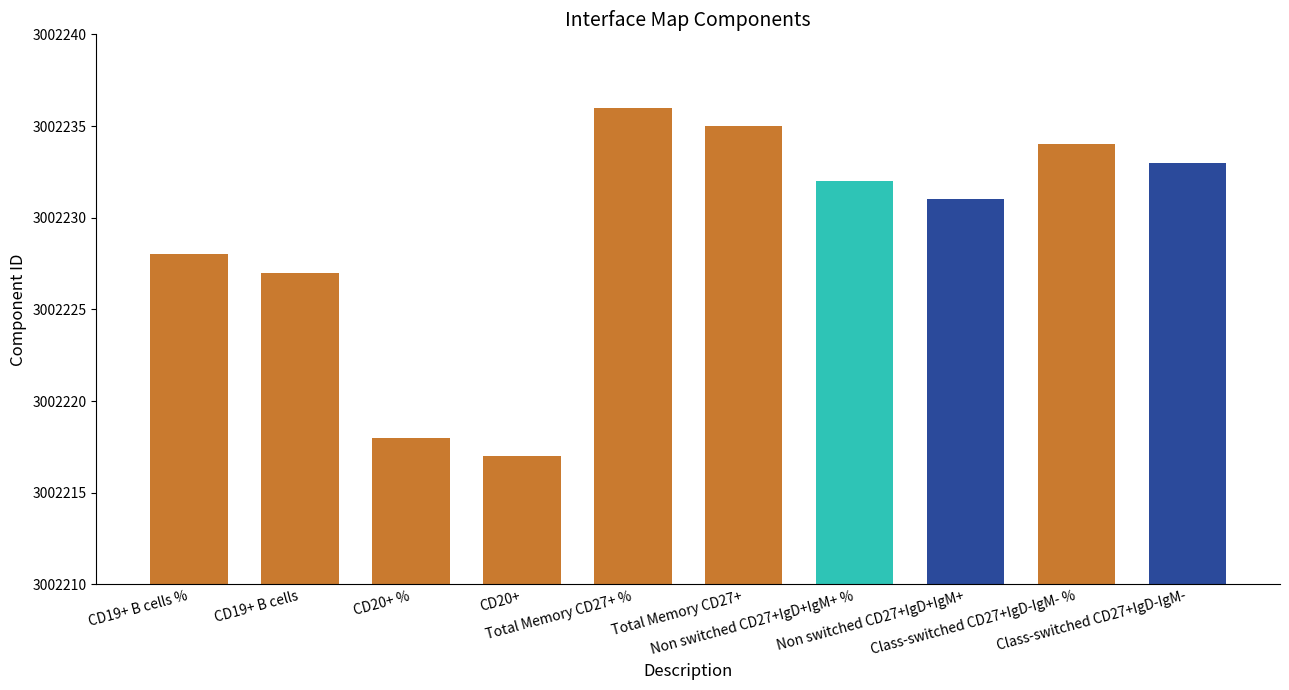

What is the greatest value displayed?

3002236